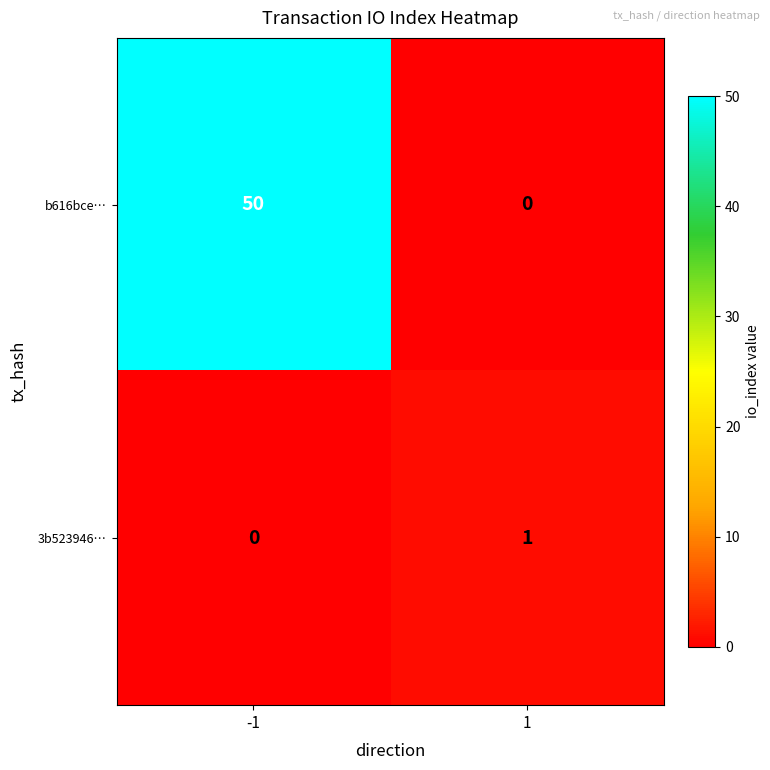

The 3b523946… series shows 1 at 1. True or false?

True